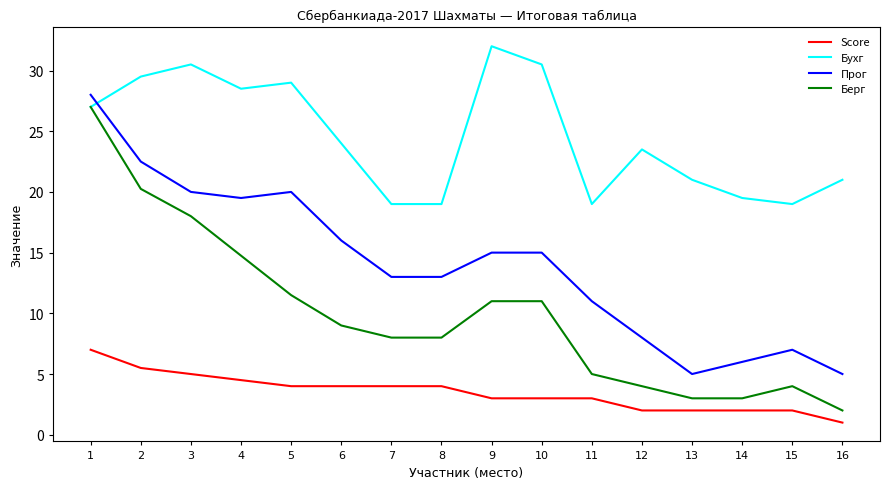

What is the average value of the Score series?

3.5